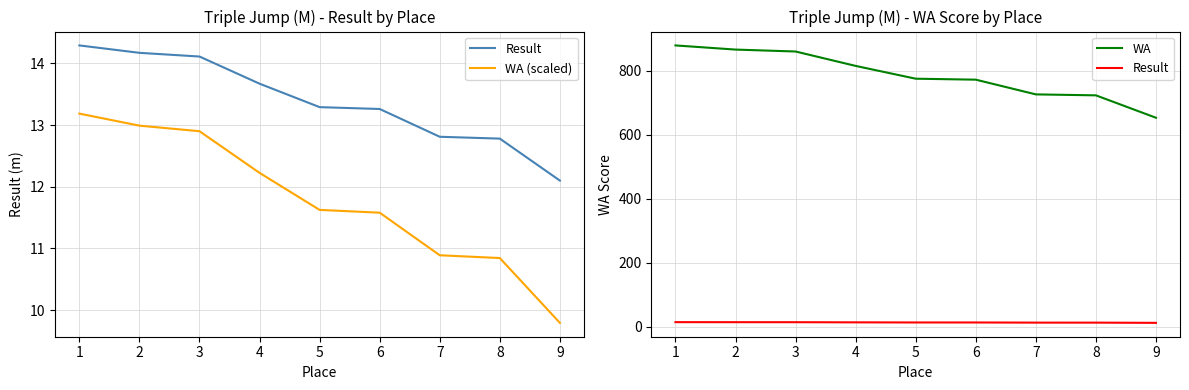

The value of WA (scaled) at 8 is 16.8. True or false?

False